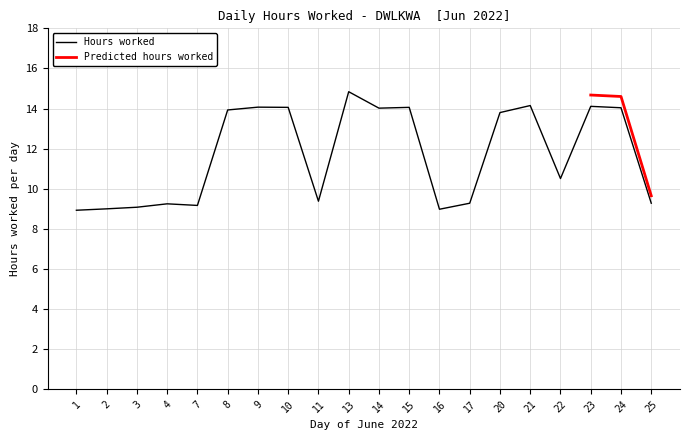

The value at 1 is 8.9. True or false?

True